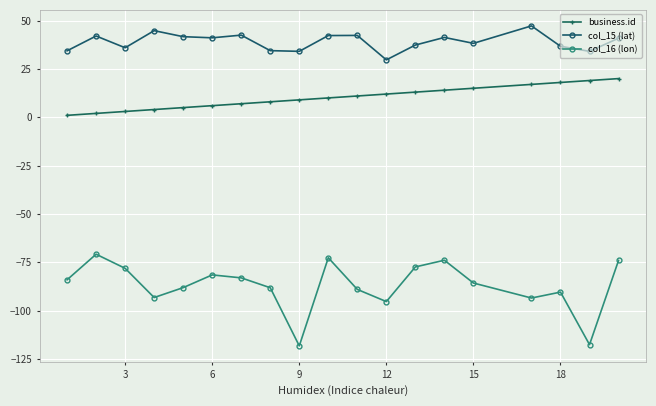

True or false: business.id and col_15 (lat) intersect in this chart.

False